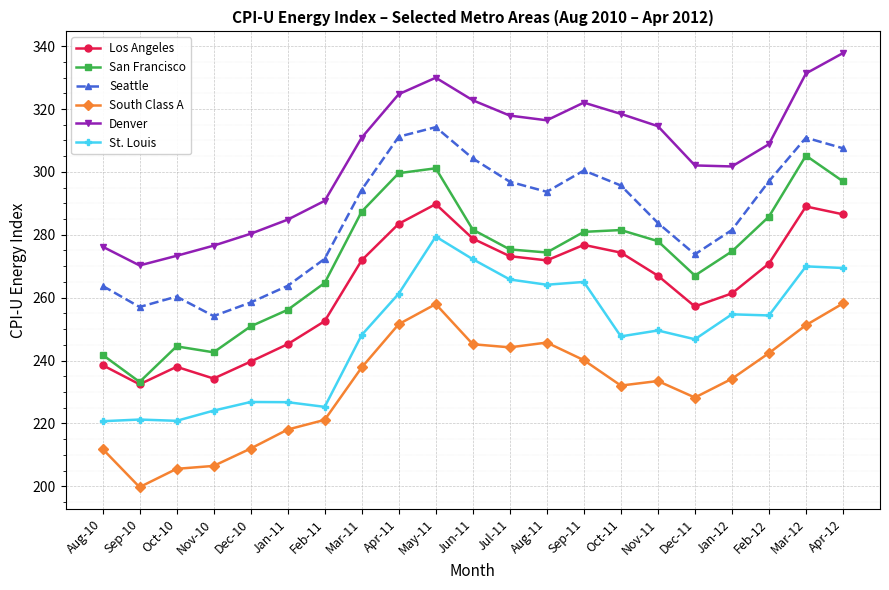

How many lines are shown in the chart?

6